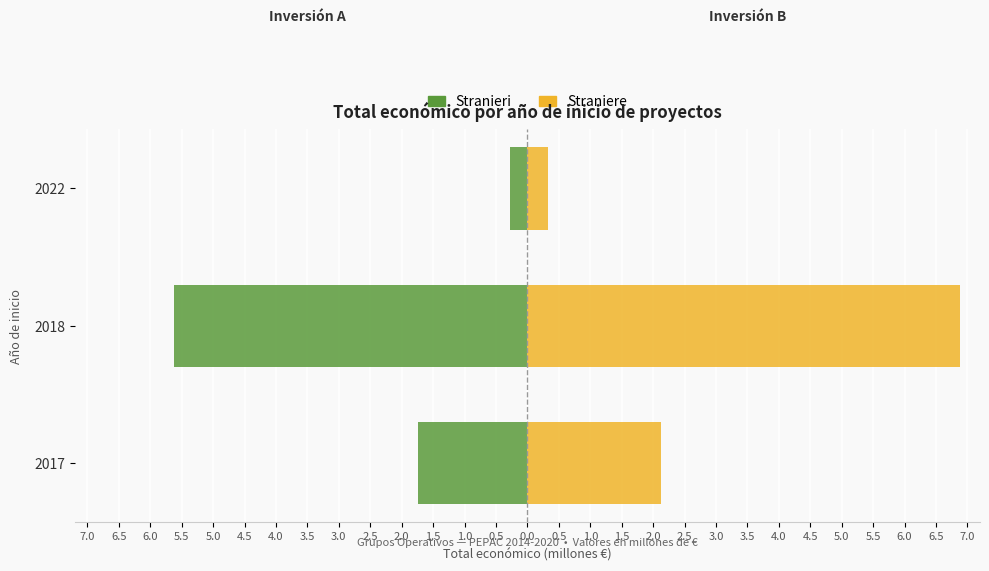

Are the bars horizontal?

Yes